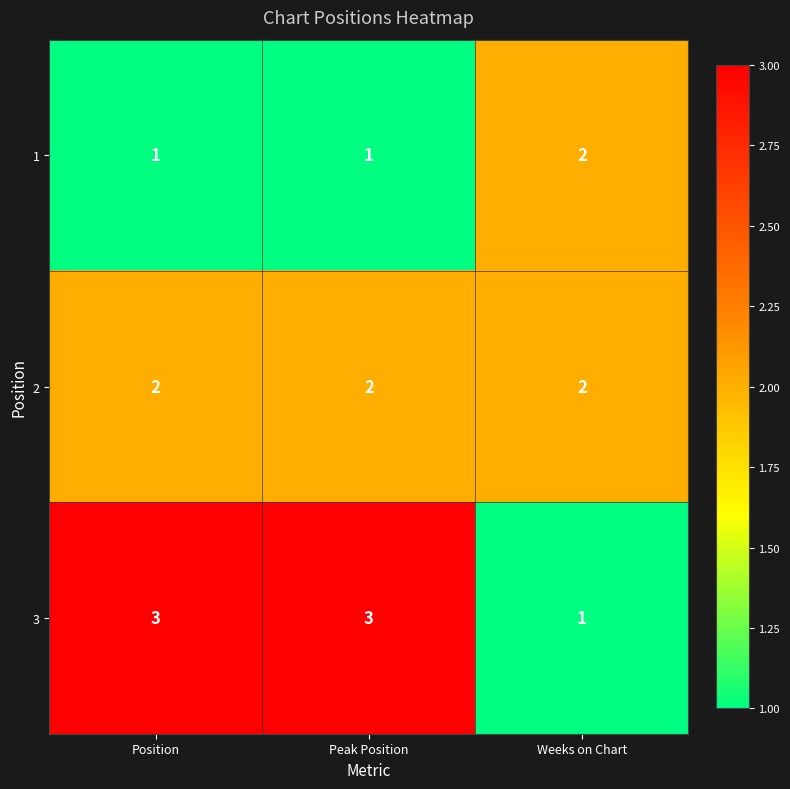

Rank the series at Position from highest to lowest value.

3, 2, 1